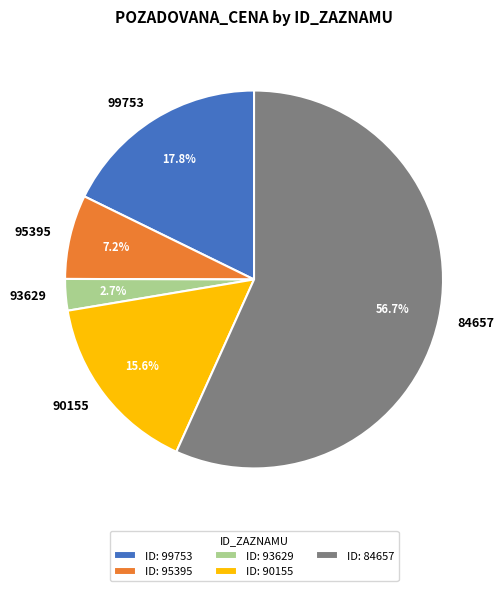

What is the majority slice?

84657